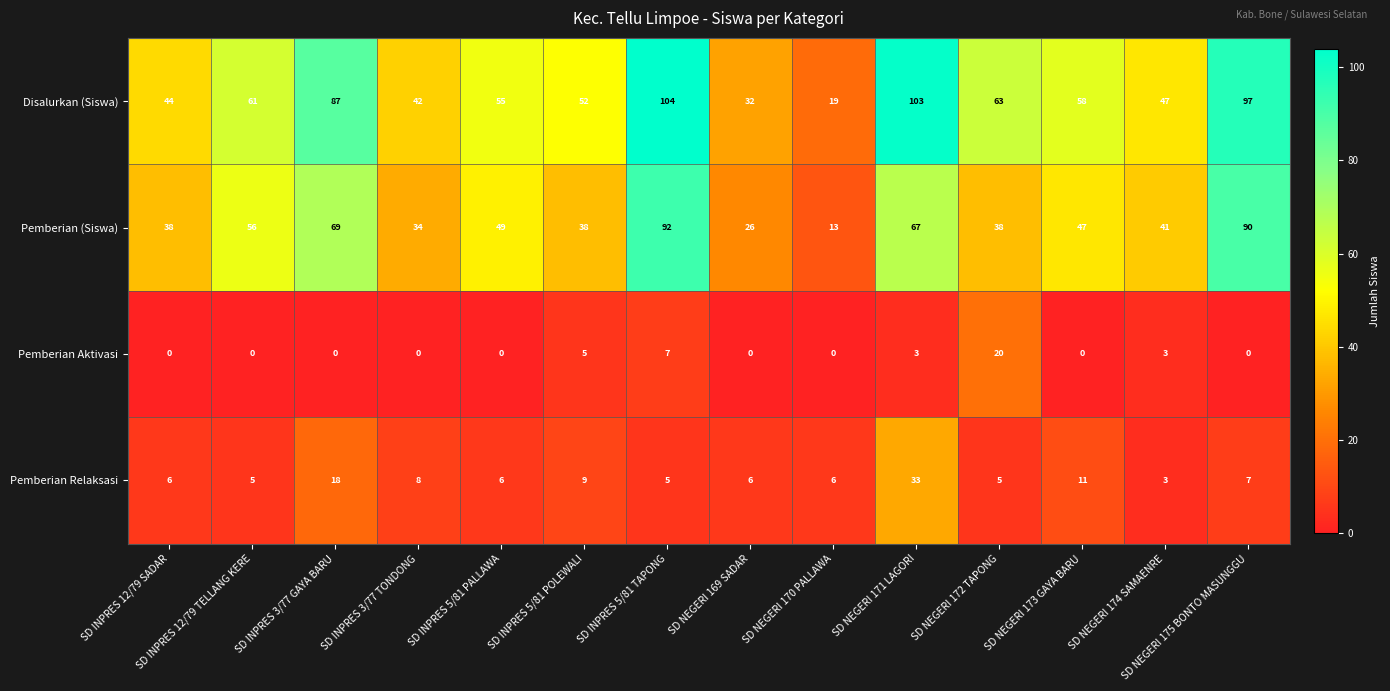

Which series has the largest total across all categories?

Disalurkan (Siswa)